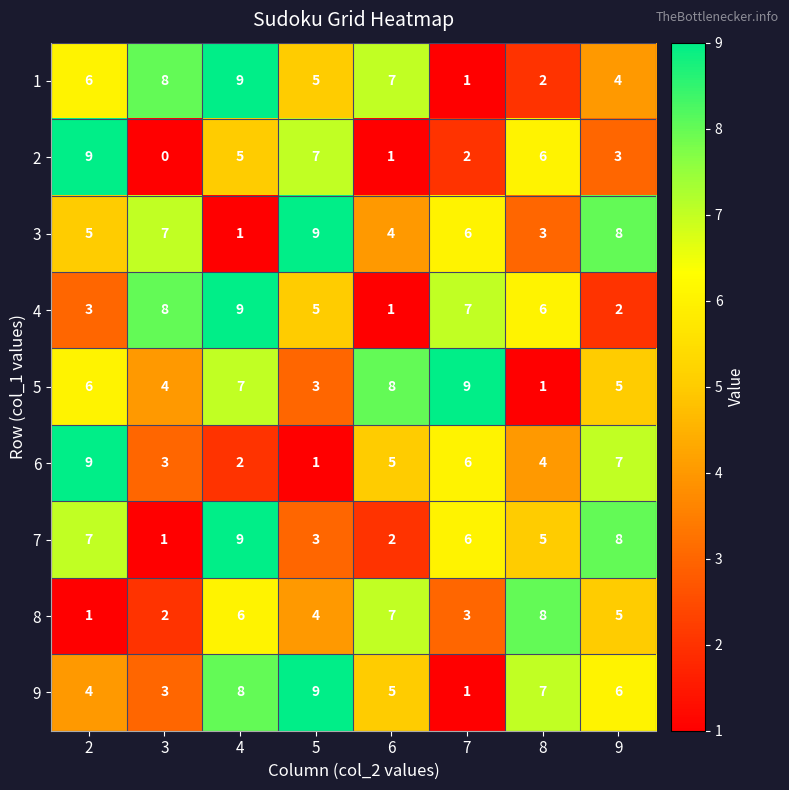

What is the highest value of the 4 series?

9